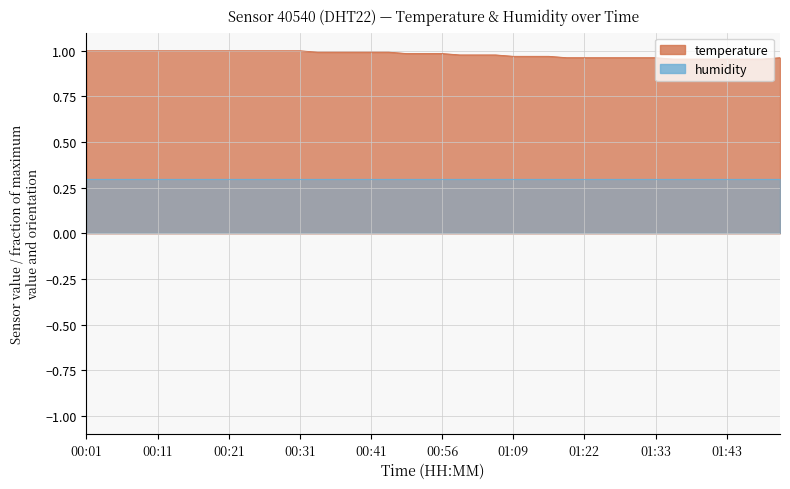

Is it true that the value at 01:22 is 1.0?

True